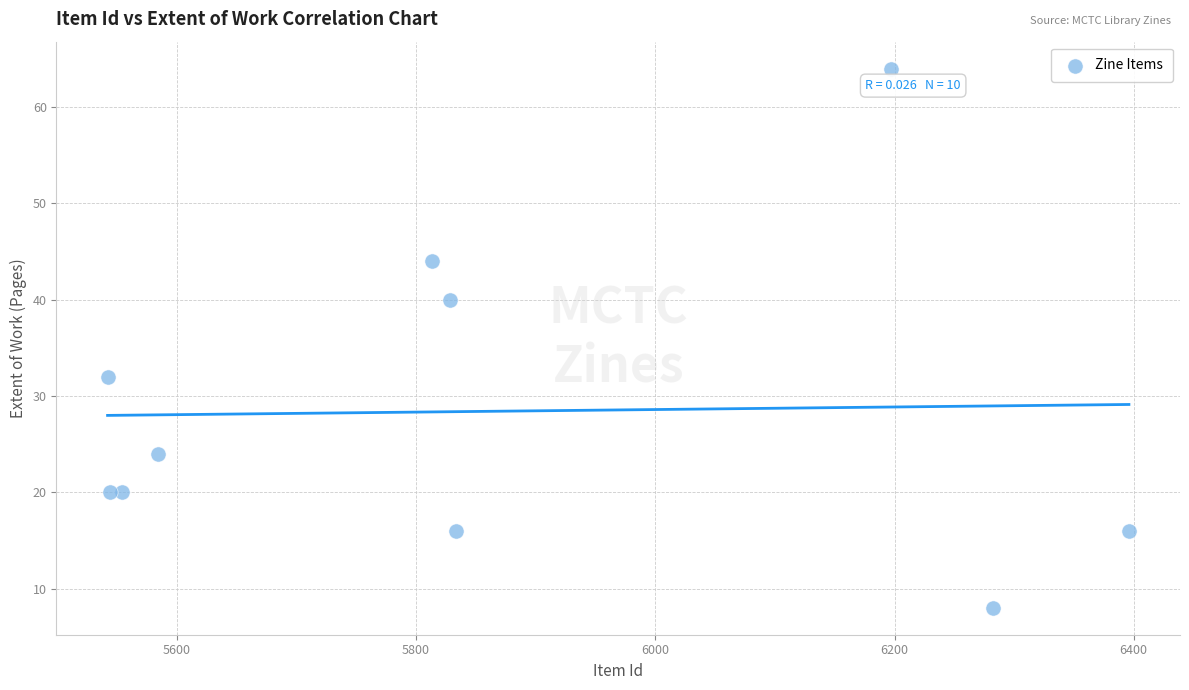

What is the average Y value?

28